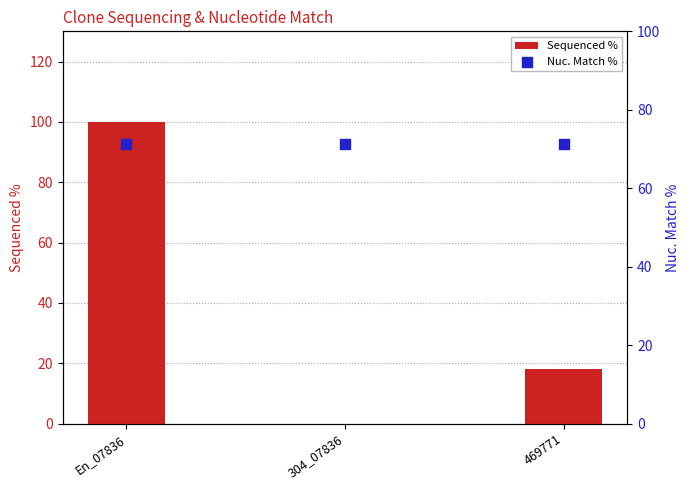

What are all the series names shown in the legend?

Sequenced %, Nuc. Match %